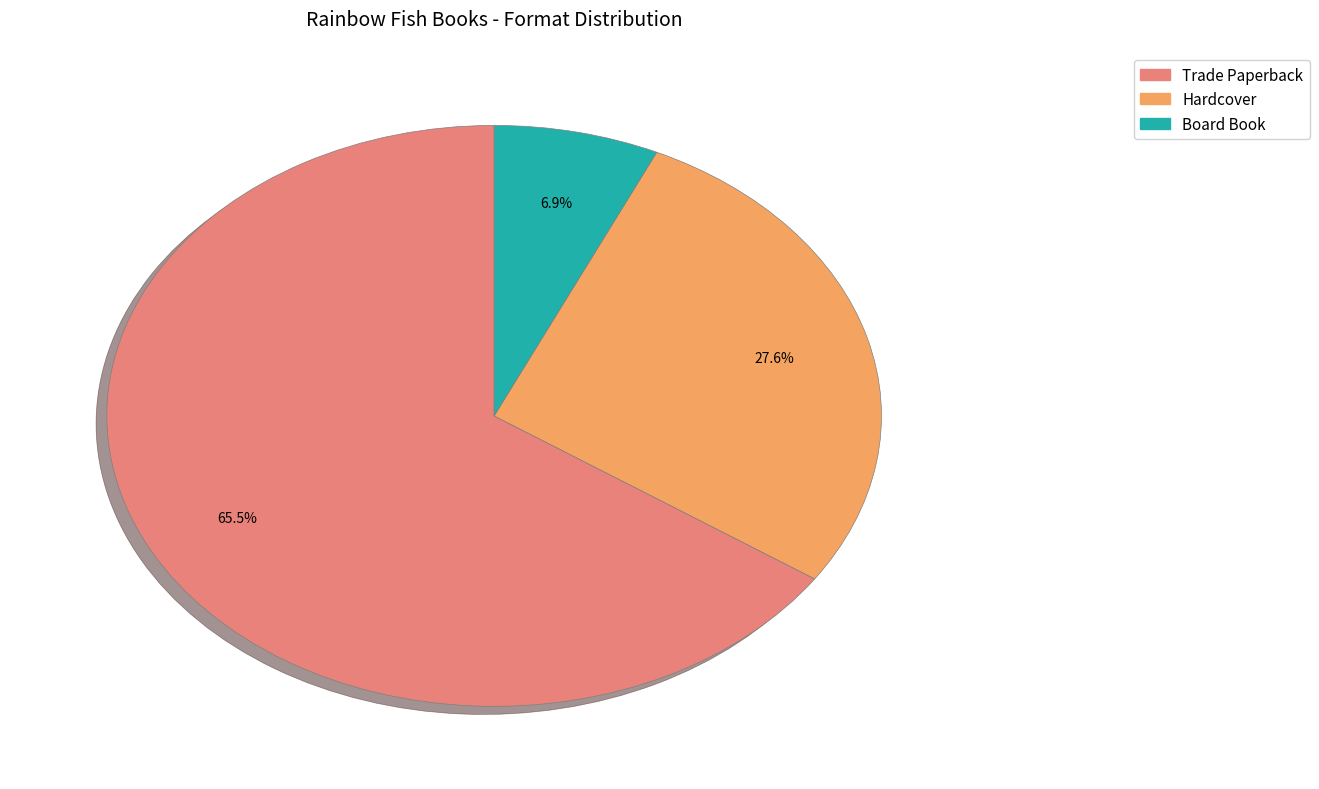

The Trade Paperback slice represents 59% of the pie. True or false?

False